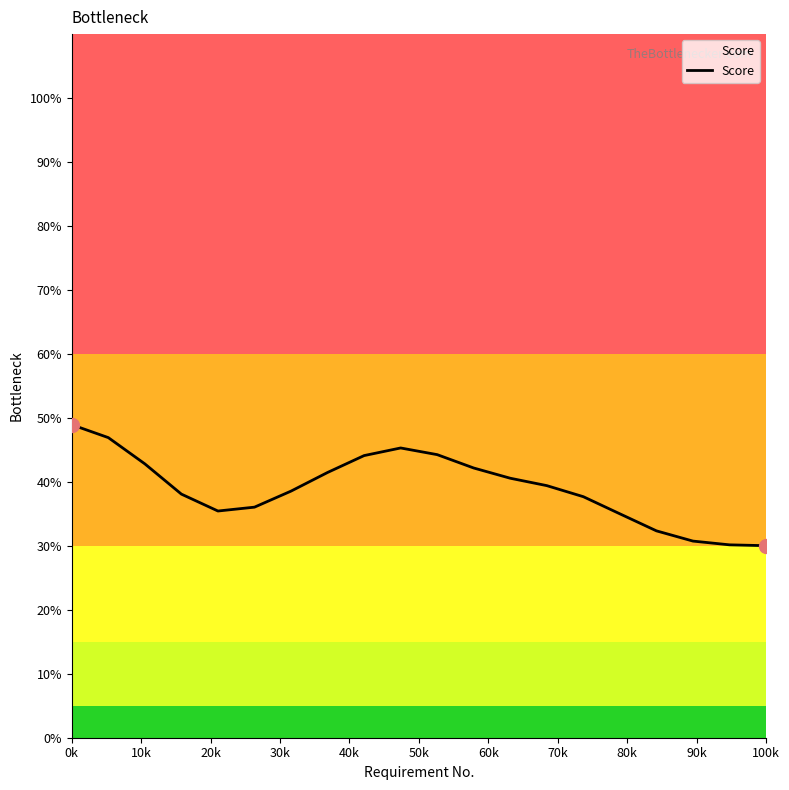

What is the difference between the maximum and minimum values?

18.9